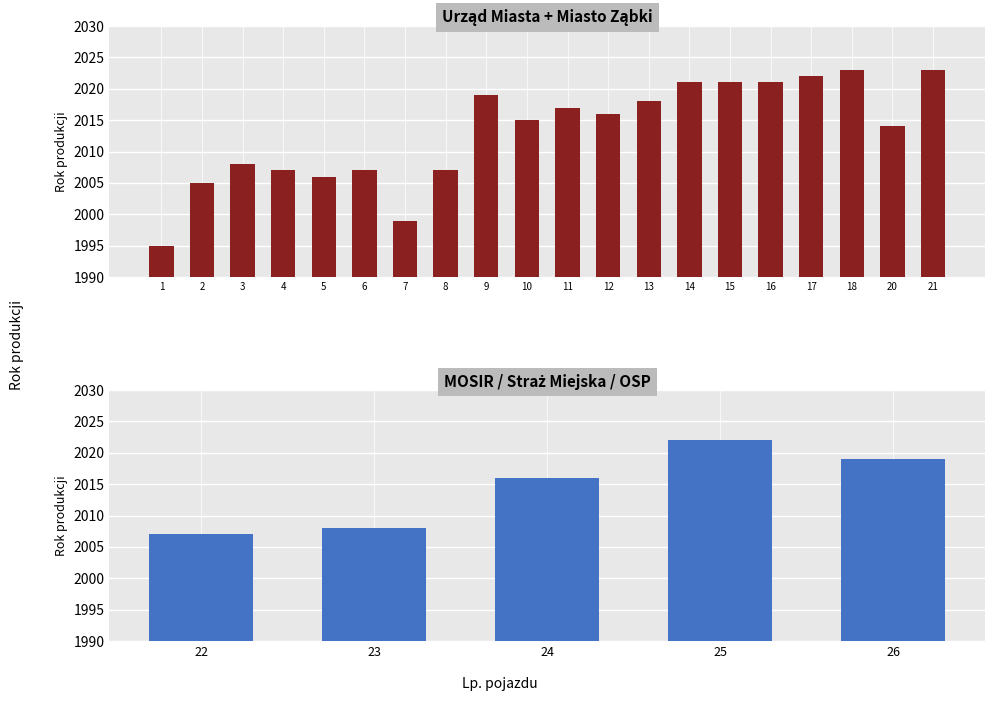

Reading left to right, transcribe all the data shown in this chart.

1995	2005	2008	2007	2006	2007	1999	2007	2019	2015	2017	2016	2018	2021	2021	2021	2022	2023	2014	2023	2007	2008	2016	2022	2019